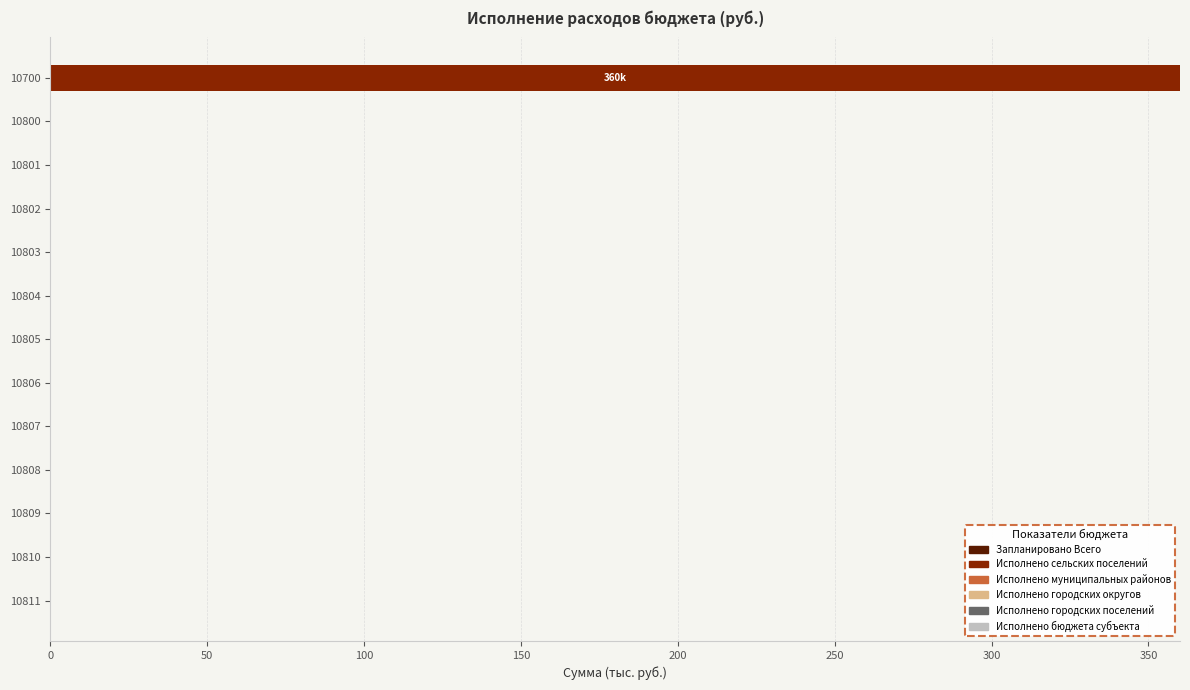

How many series are shown in this chart?

1